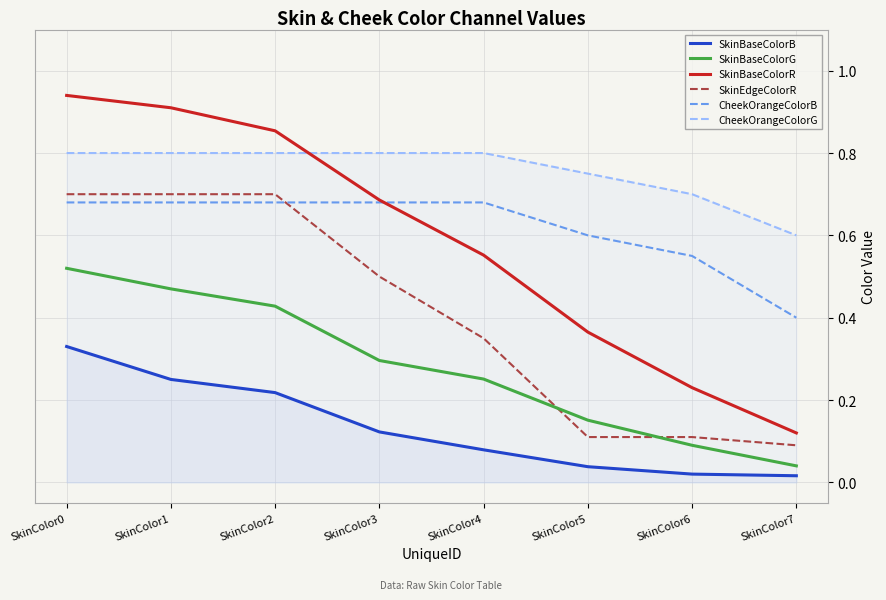

Which series has the largest total across all categories?

CheekOrangeColorG